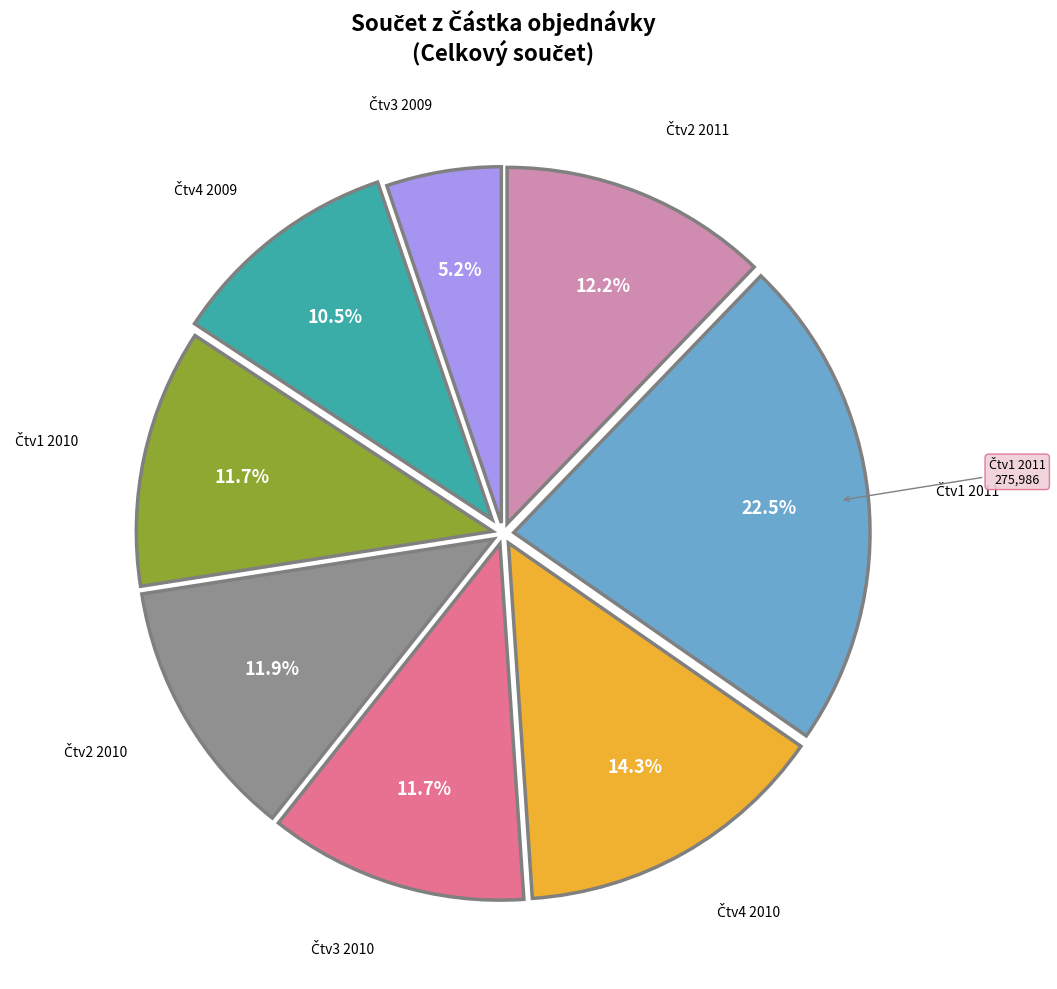

Is there any slice that represents more than half of the pie?

No